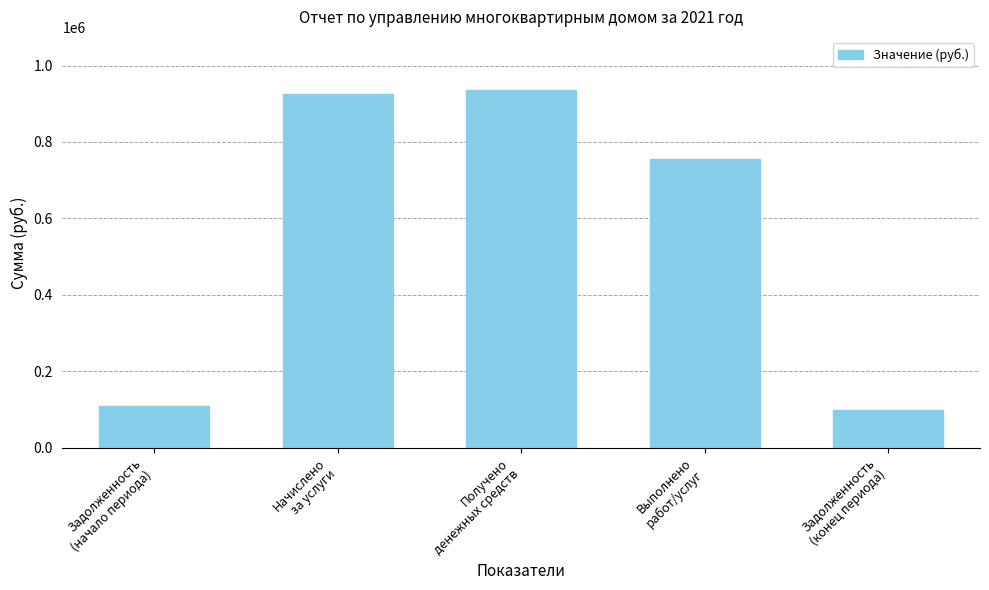

What is the change in value from Задолженность
(начало периода) to Выполнено
работ/услуг?

+646510.8